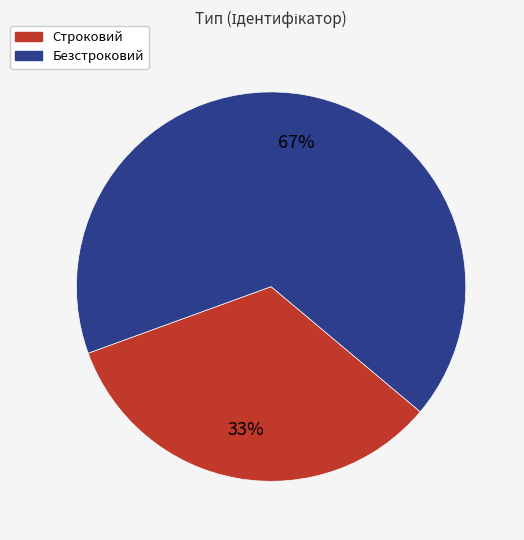

Between Безстроковий and Строковий, which is larger?

Безстроковий